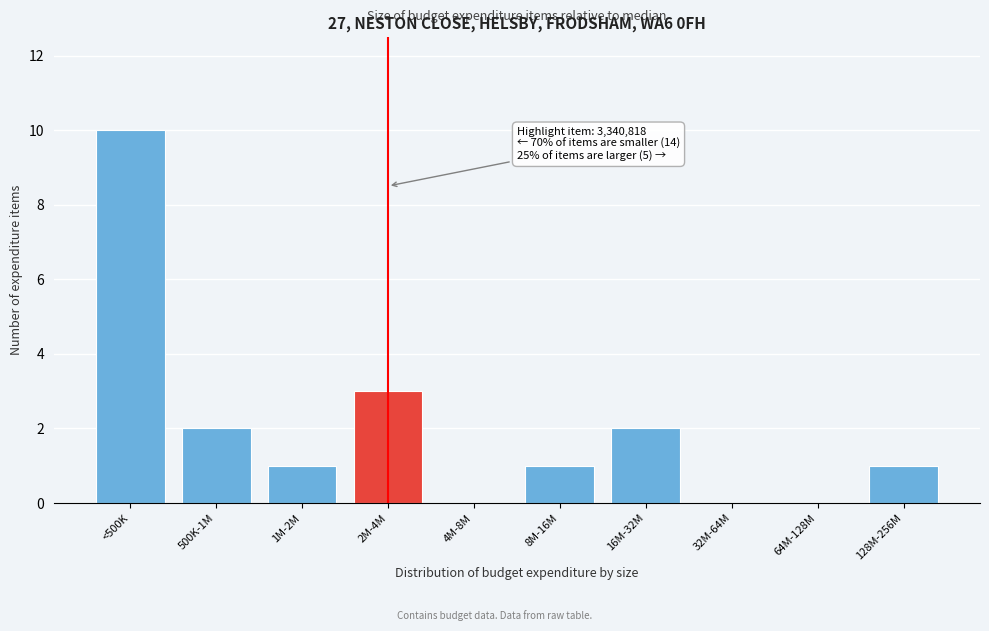

Reading left to right, list all the values displayed in this chart.

<500K=10	500K-1M=2	1M-2M=1	2M-4M=3	4M-8M=0	8M-16M=1	16M-32M=2	32M-64M=0	64M-128M=0	128M-256M=1